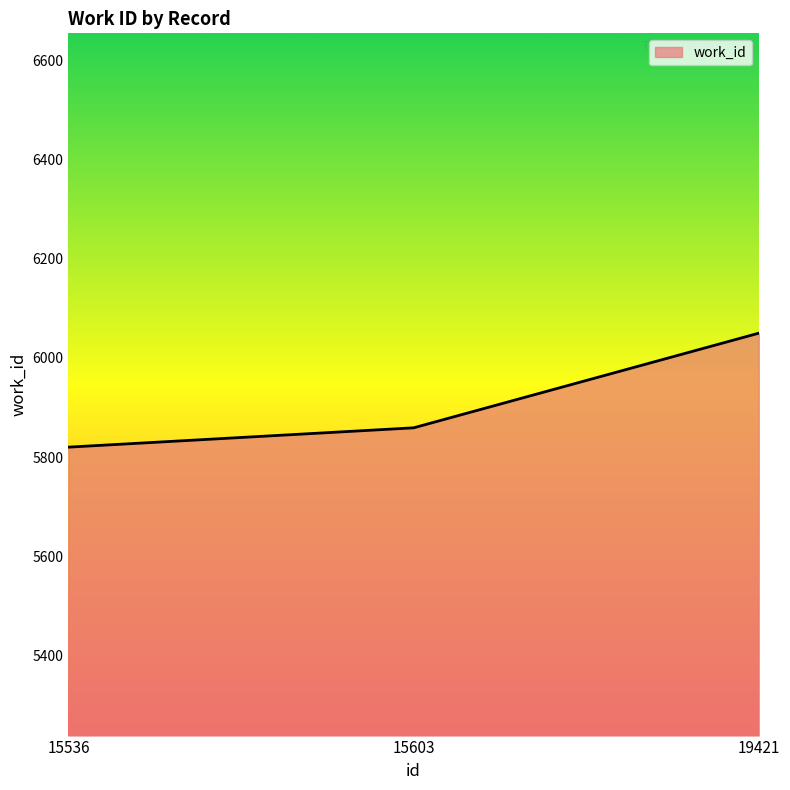

Is it true that the value at 15536 is 8327?

False